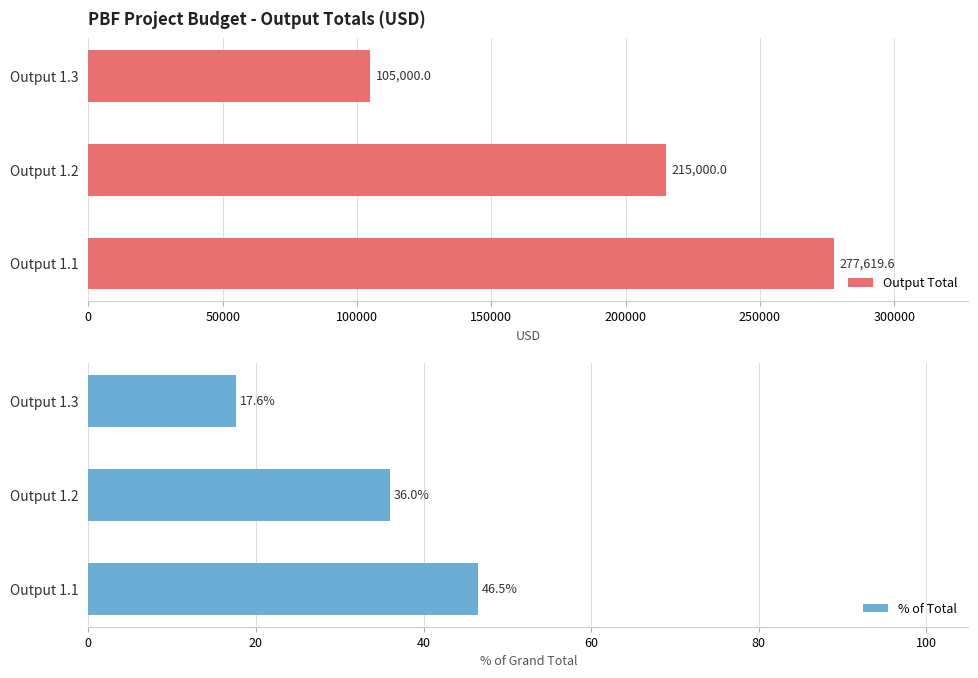

How many values in the Output Total series are below 215000?

1